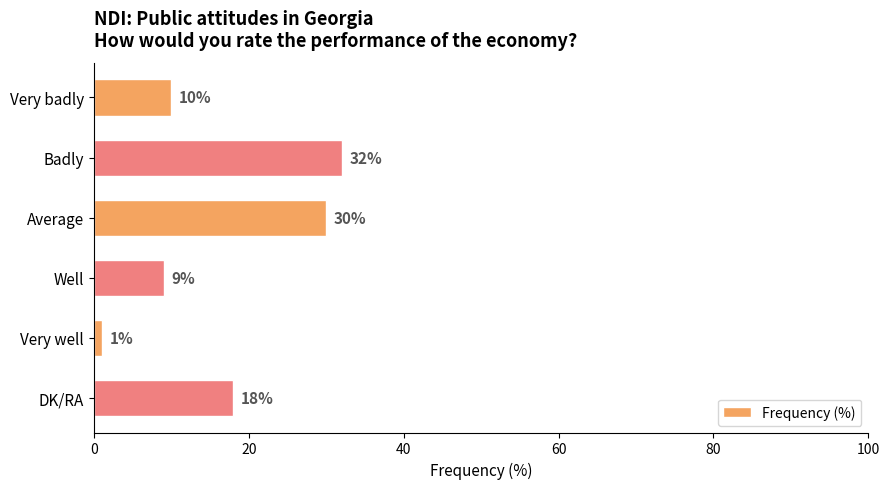

Rank the categories by value from lowest to highest.

Very well, Well, Very badly, DK/RA, Average, Badly